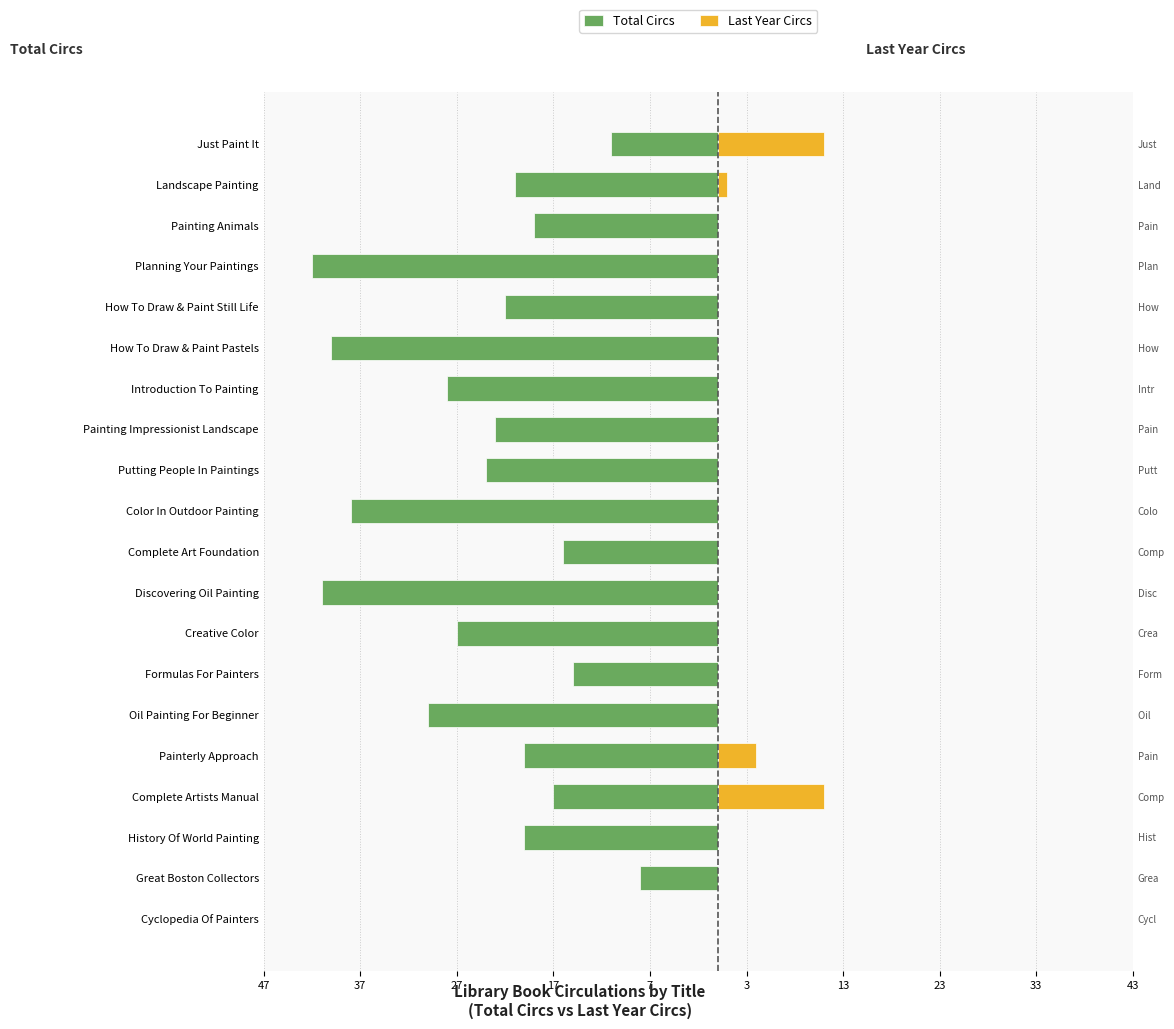

What is the approximate value of Total Circs at Putting People In Paintings, to the nearest 5?

-25